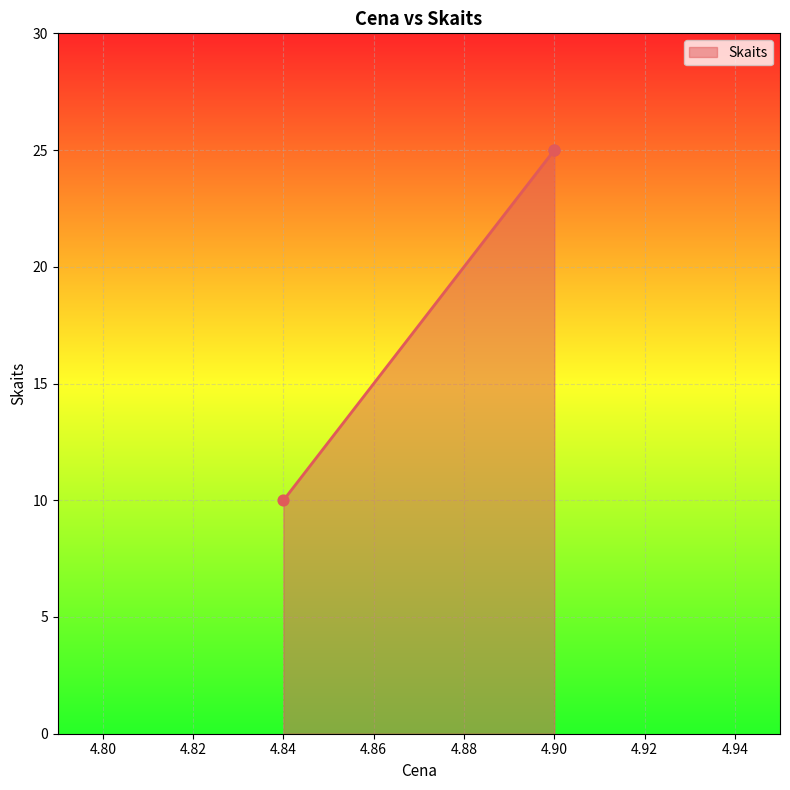

Approximately how many times larger is the value at 4.9 compared to 4.9?

1.0